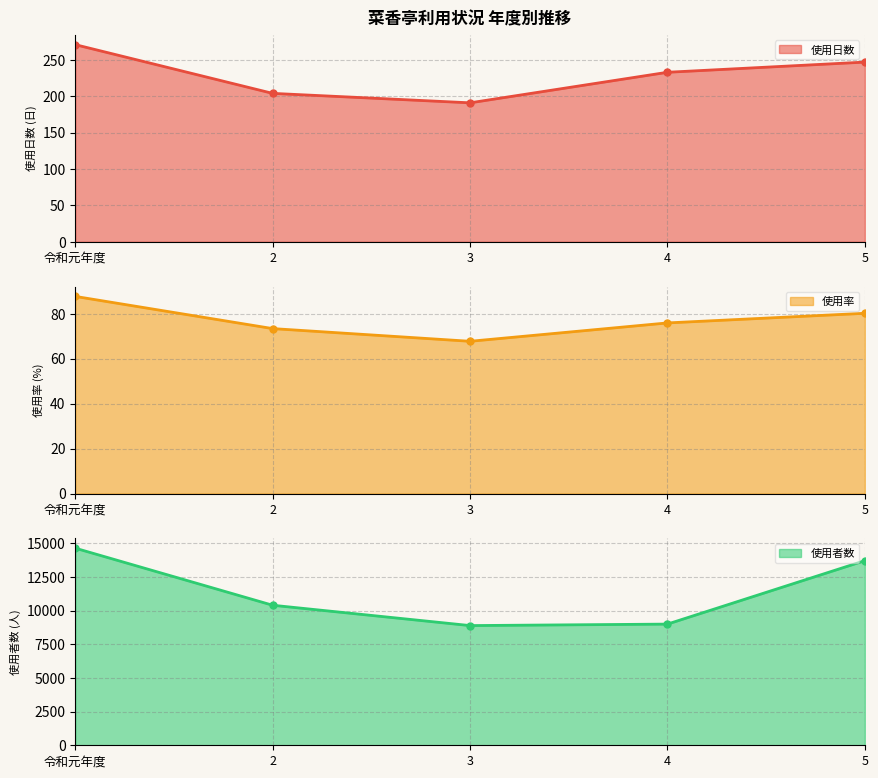

How many data points in 使用率 are above 75?

3